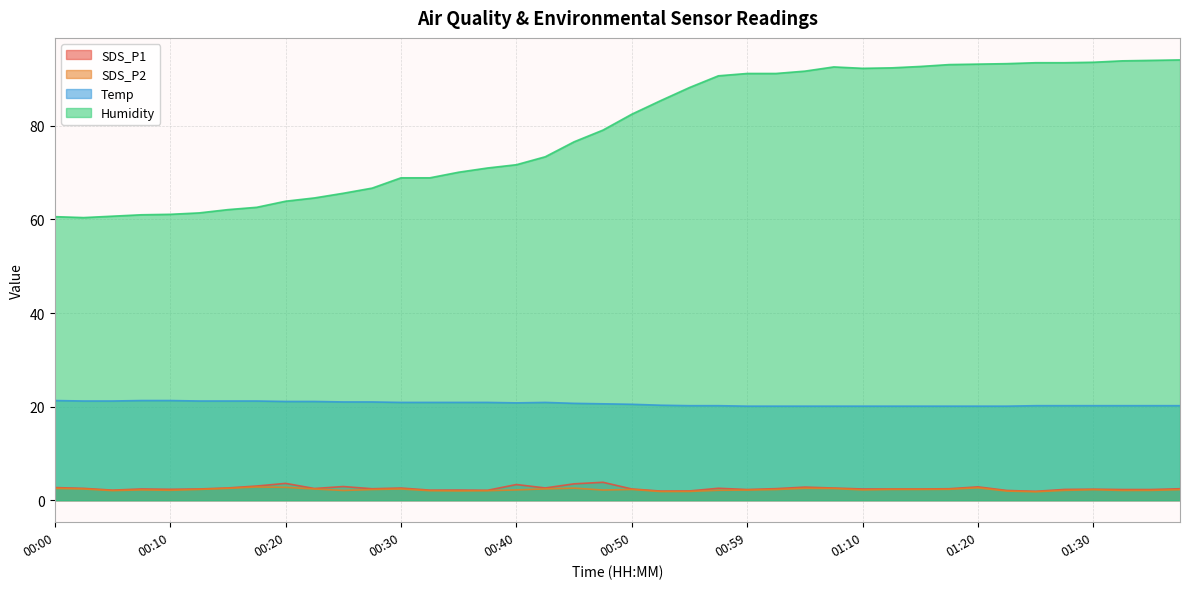

Is it true that SDS_P2 equals 2.1 at 00:25?

True